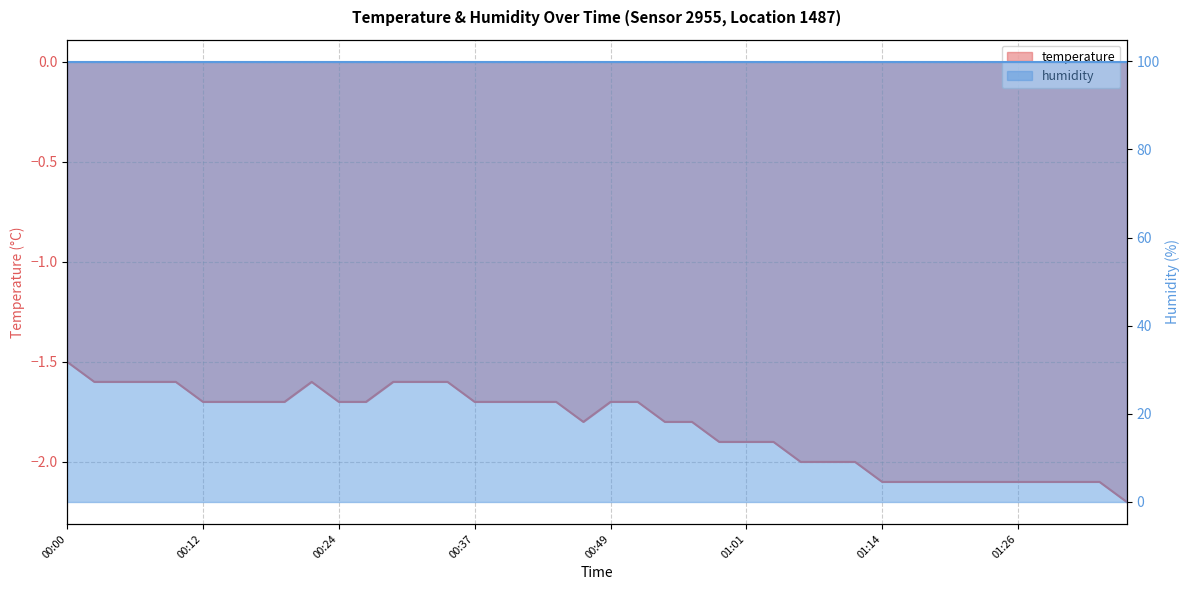

Rank the categories by value from highest to lowest.

00:00, 00:02, 00:05, 00:07, 00:10, 00:22, 00:29, 00:32, 00:34, 00:12, 00:15, 00:17, 00:19, 00:24, 00:27, 00:37, 00:39, 00:42, 00:44, 00:49, 00:51, 00:46, 00:54, 00:56, 00:59, 01:01, 01:04, 01:06, 01:09, 01:11, 01:14, 01:16, 01:18, 01:21, 01:23, 01:26, 01:28, 01:31, 01:33, 01:36